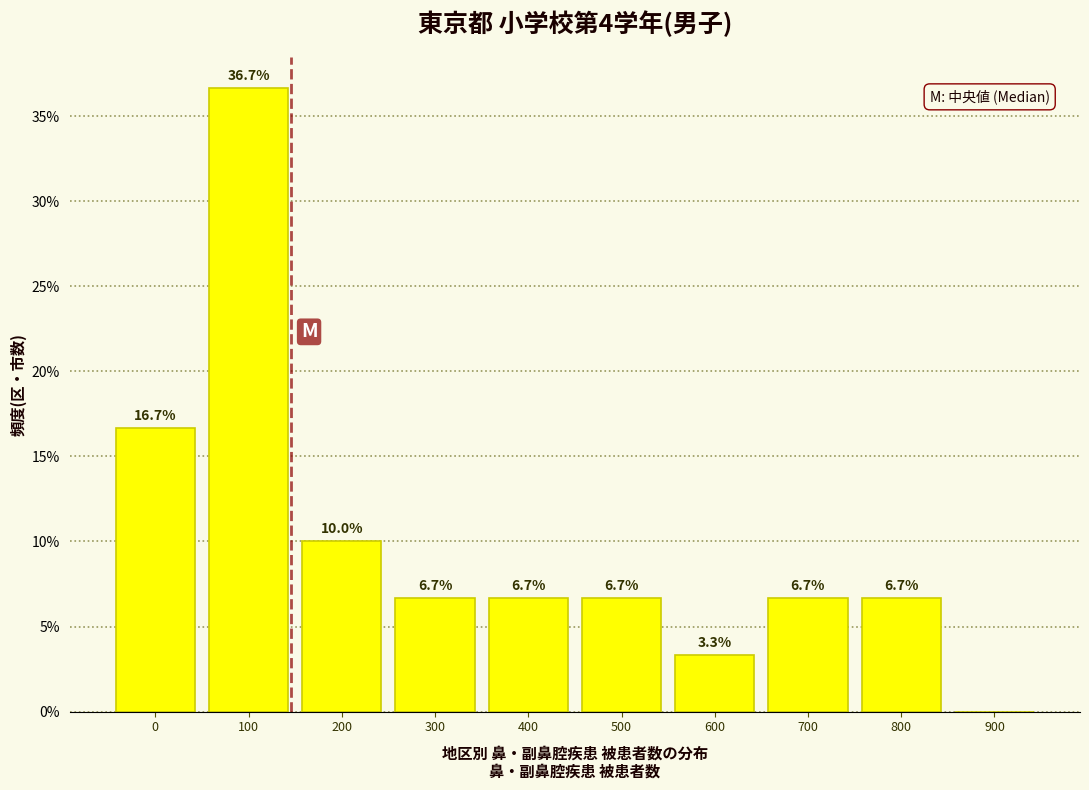

Reading left to right, what are all the values shown in this chart?

0=16.7	100=36.7	200=10.0	300=6.7	400=6.7	500=6.7	600=3.3	700=6.7	800=6.7	900=0.0